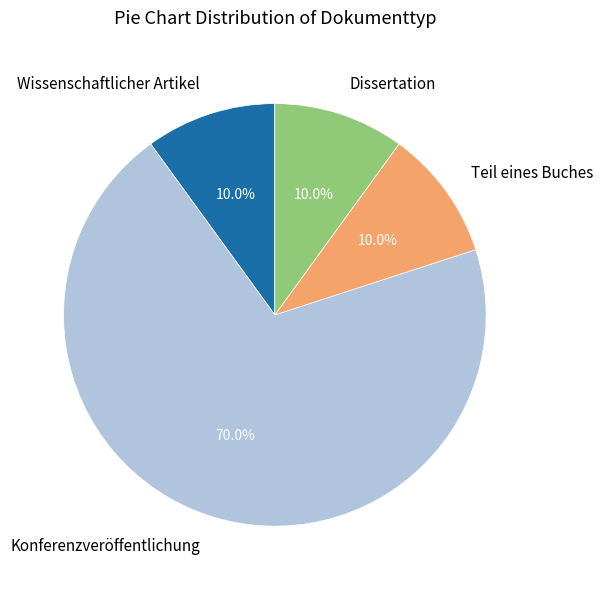

True or false: Konferenzveröffentlichung accounts for 56% of the total.

False